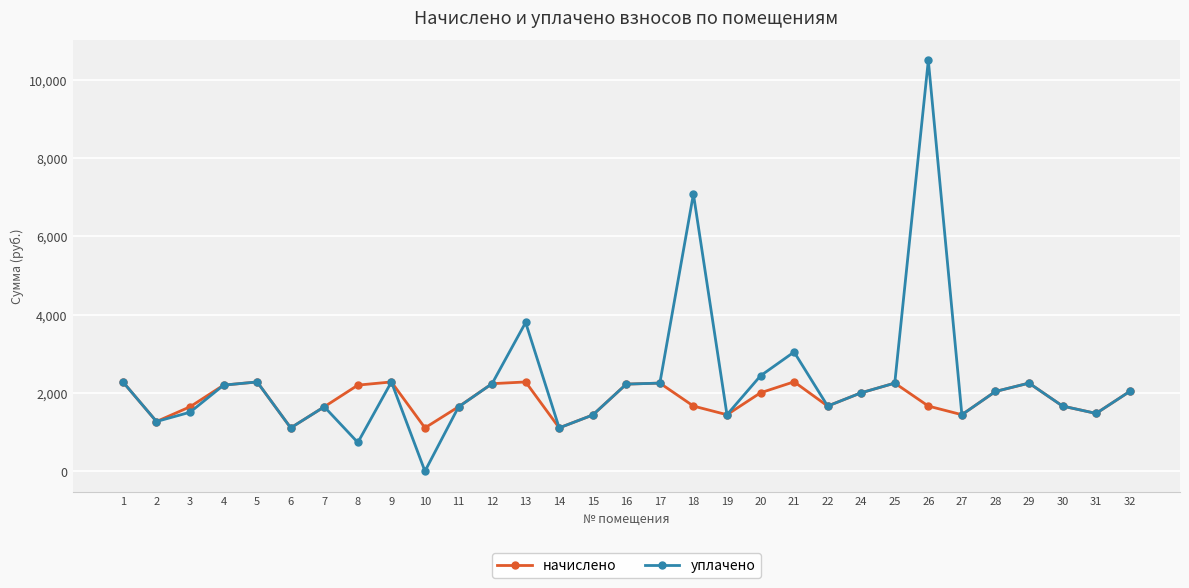

What is the minimum value for начислено?

1106.1